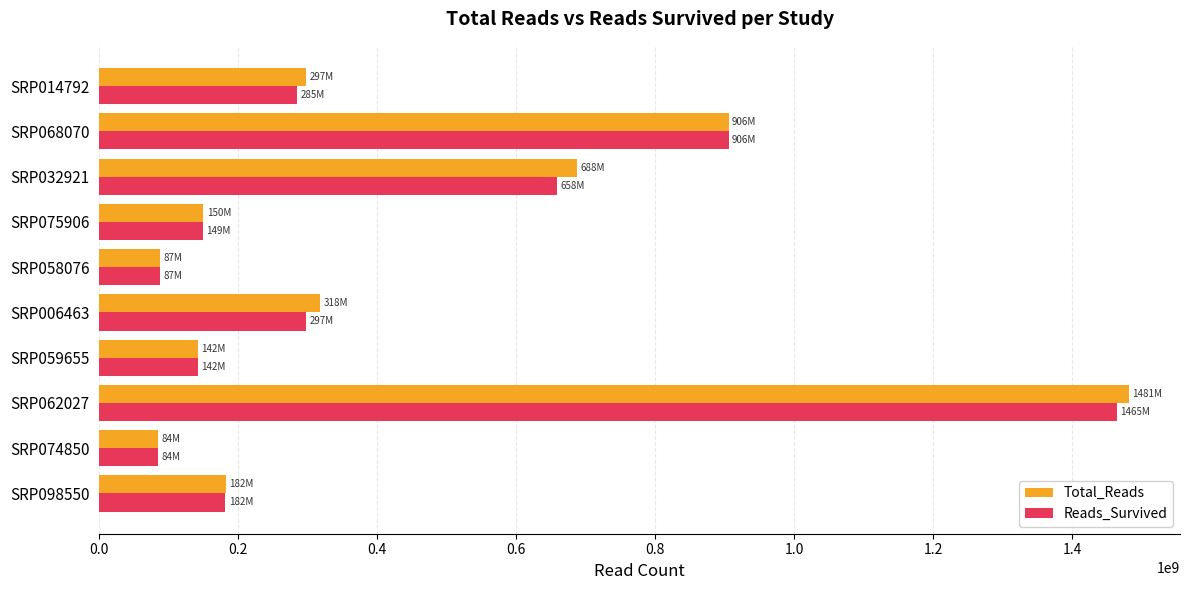

What is the average value of the Reads_Survived series?

425465739